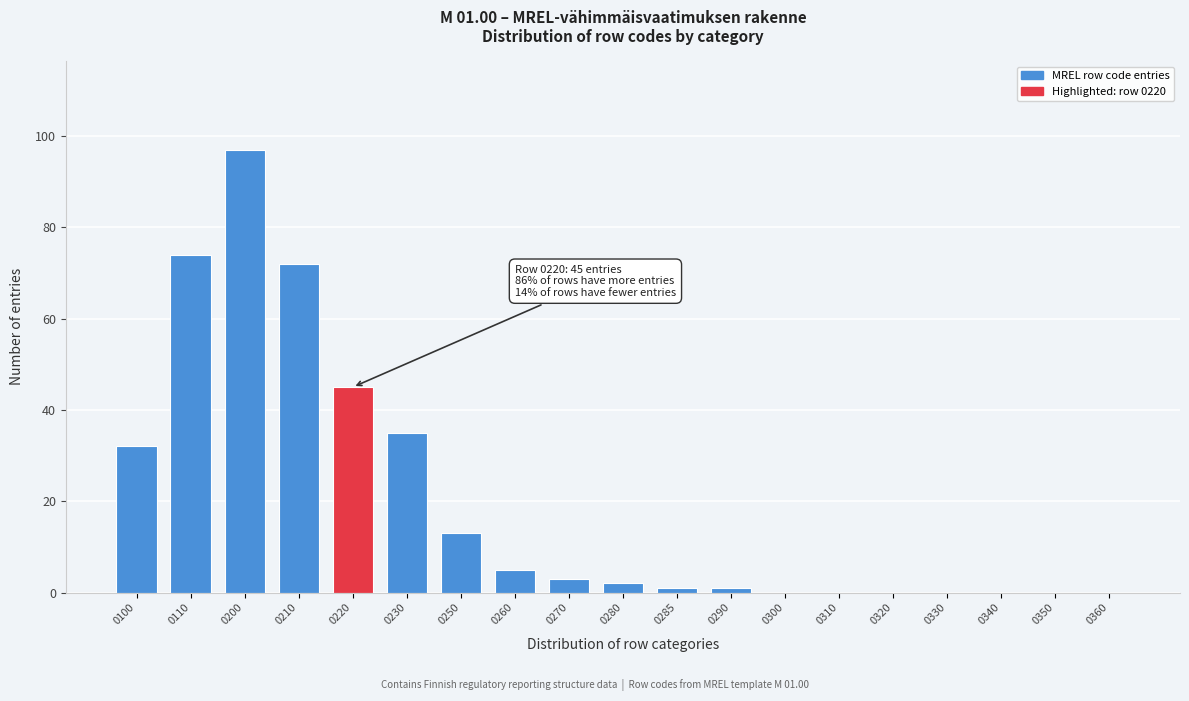

Reading left to right, transcribe all the data shown in this chart.

0100=32	0110=74	0200=97	0210=72	0220=45	0230=35	0250=13	0260=5	0270=3	0280=2	0285=1	0290=1	0300=0	0310=0	0320=0	0330=0	0340=0	0350=0	0360=0